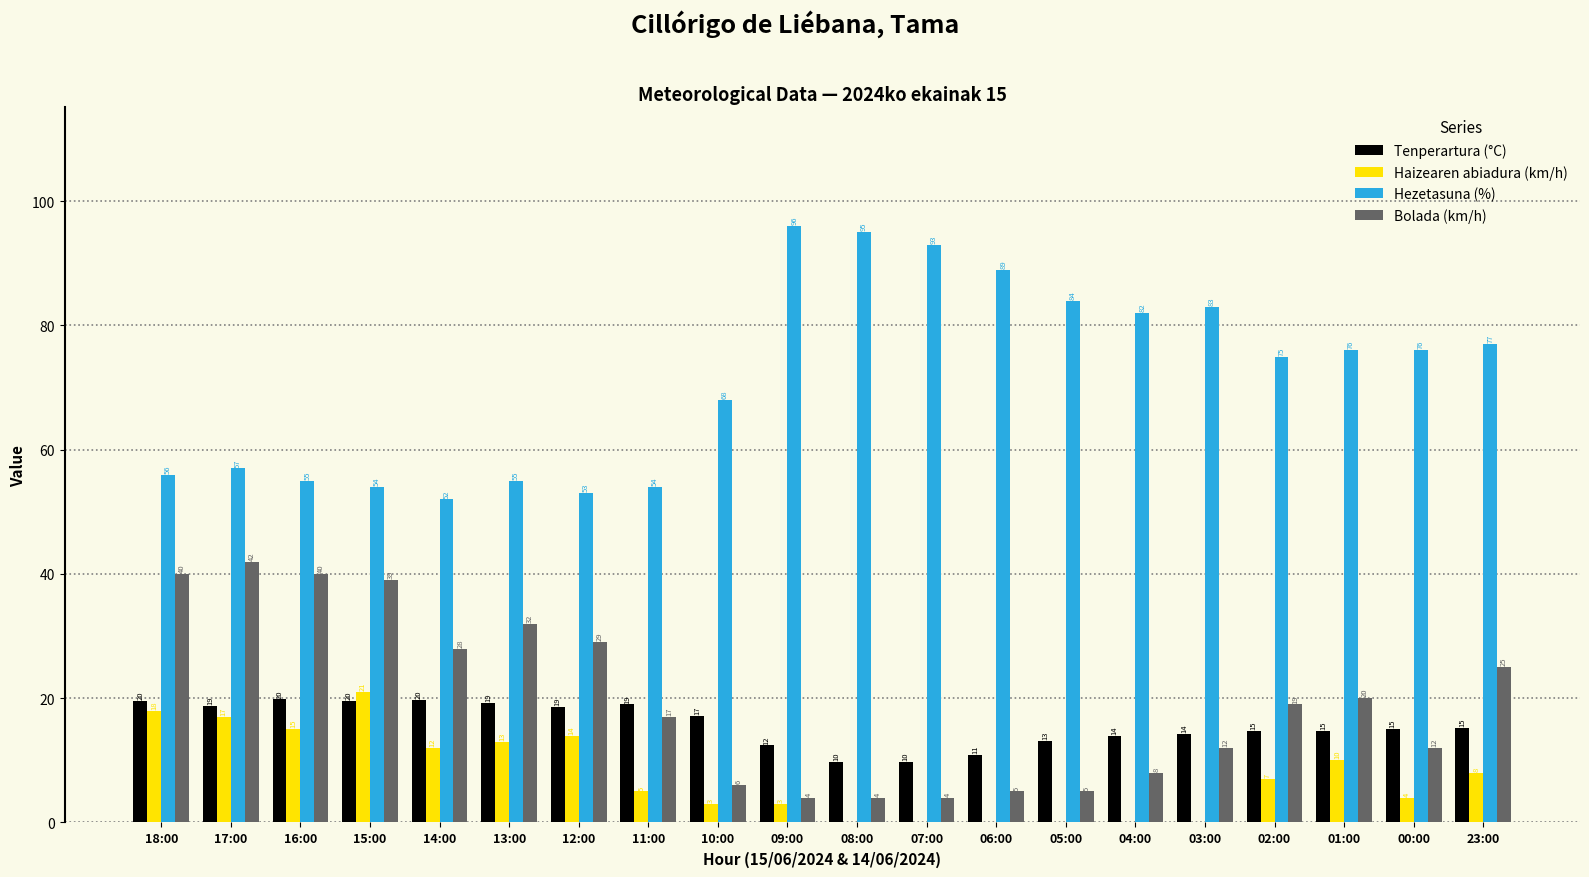

How many distinct data groups are displayed?

4